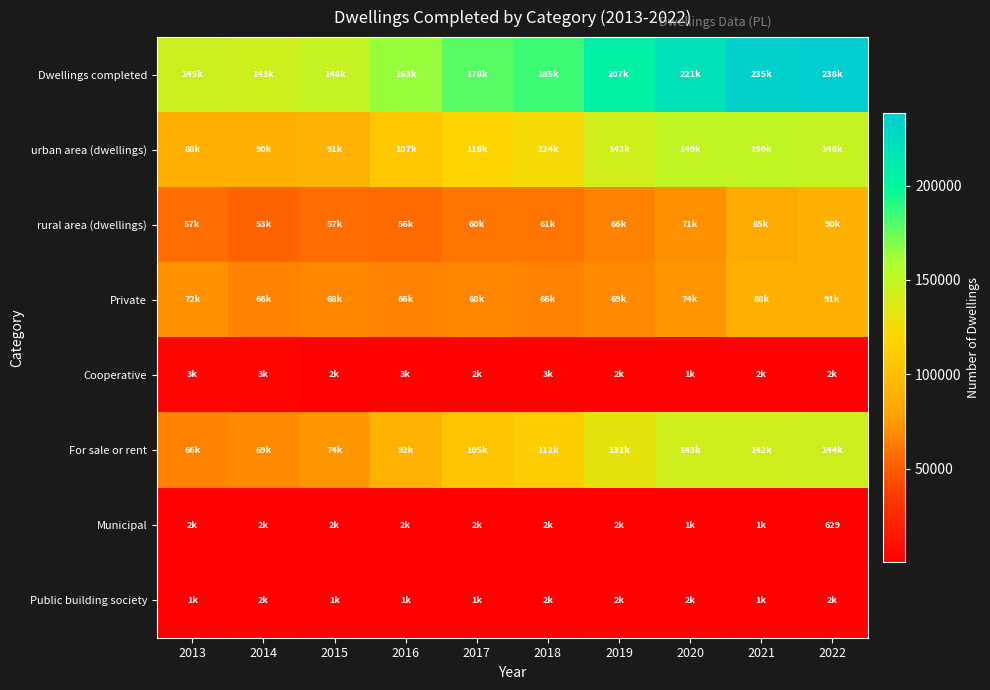

True or false: Municipal has a value of 629 at 2022.

True